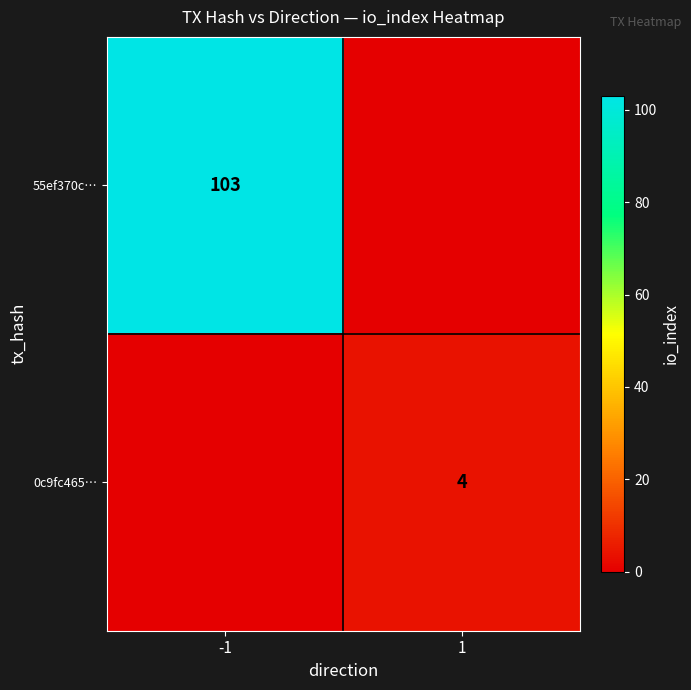

True or false: 55ef370c… has a value of 43 at -1.

False